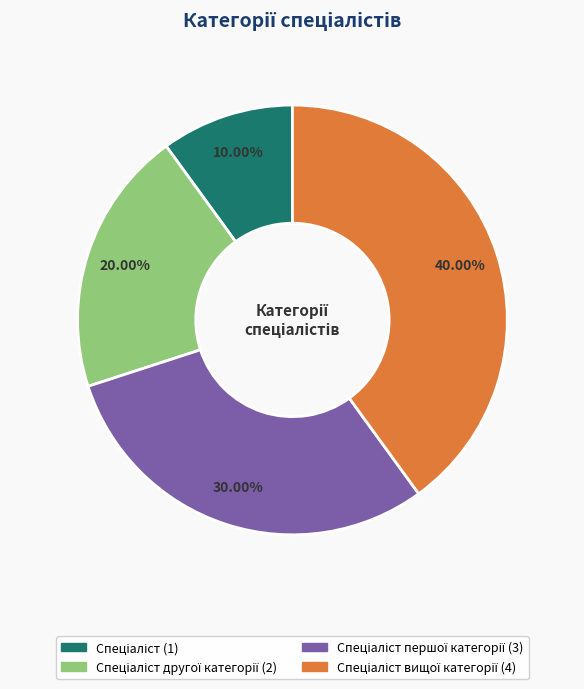

Is there any slice that represents more than half of the pie?

No